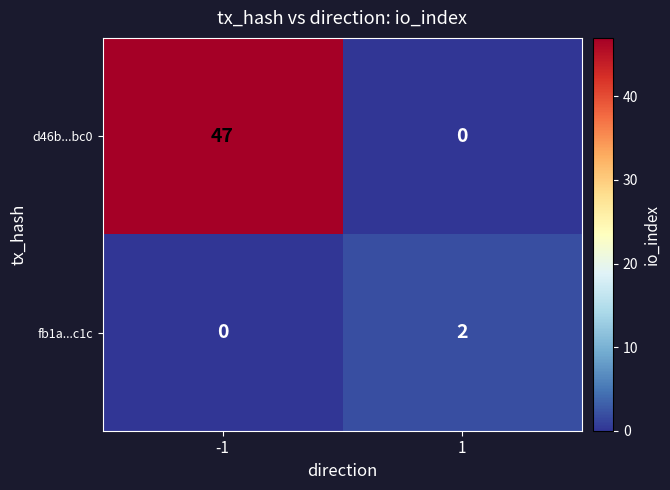

Which series has the largest range (max minus min)?

d46b...bc0